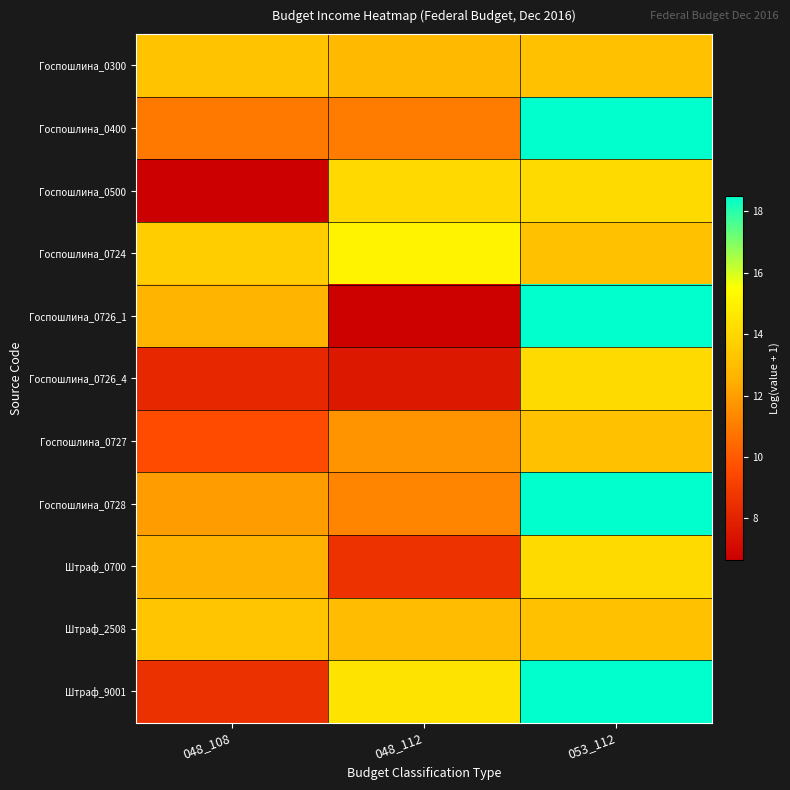

Which series has the largest range (max minus min)?

Госпошлина_0726_1